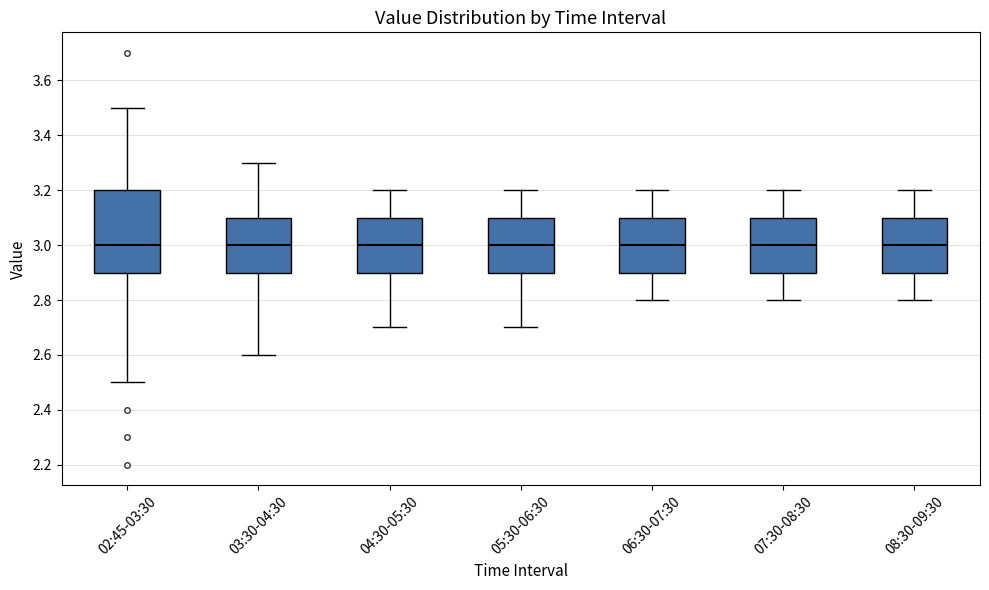

Where does the lower whisker of the box for 07:30-08:30 end on the y-axis? The values are not printed on the chart, so give them approximately, as read against the axis.

2.8